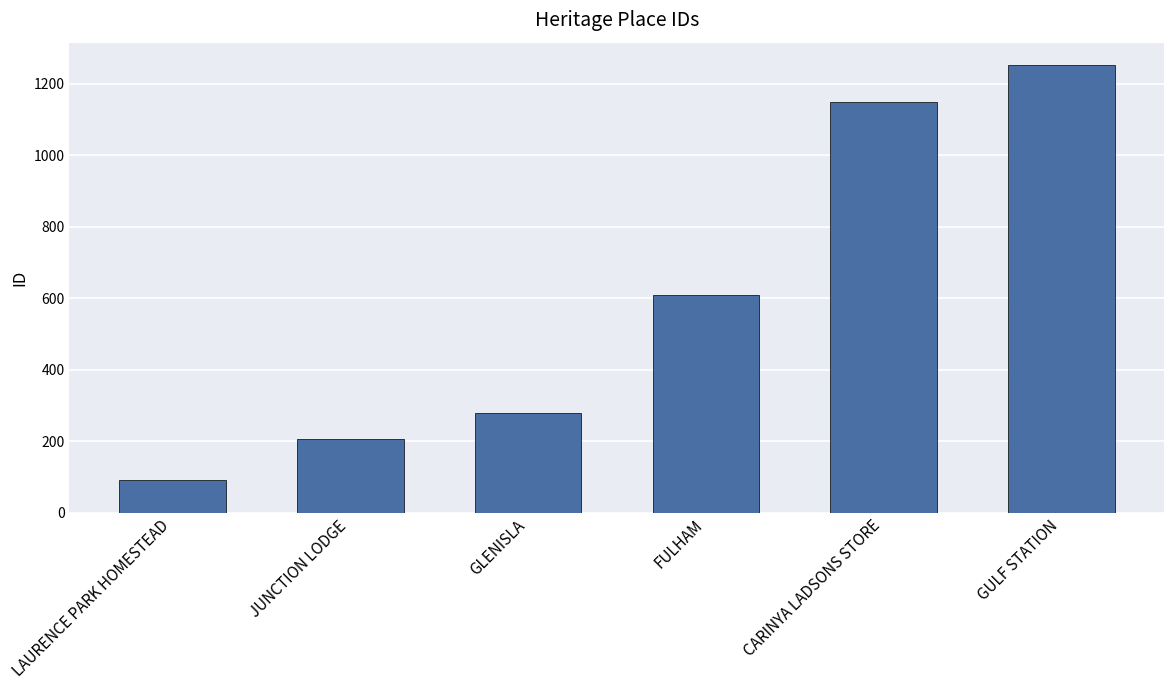

What is the change in value from JUNCTION LODGE to GLENISLA?

+75